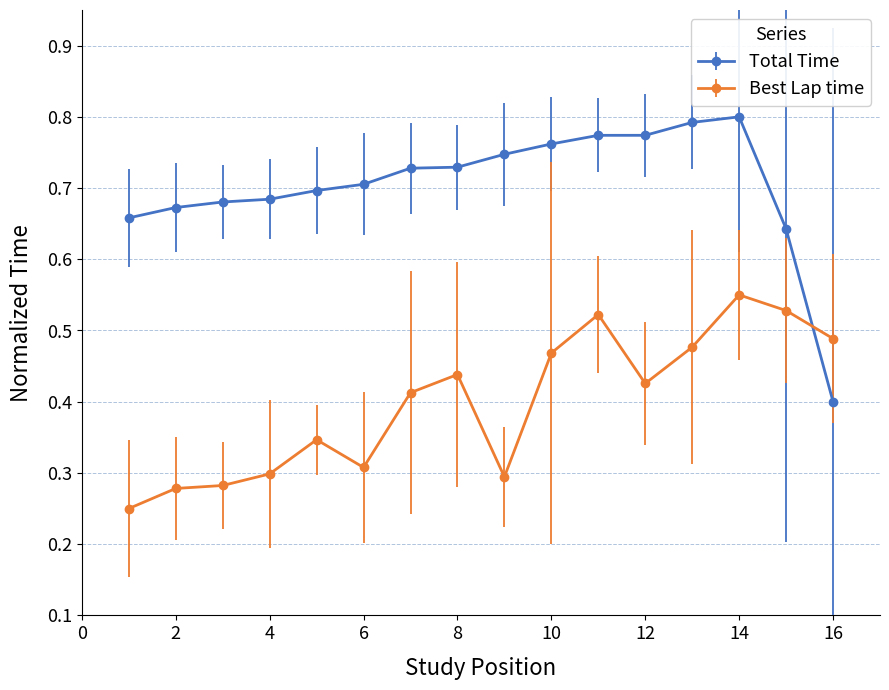

Rank the series by their average value, from lowest to highest.

Best Lap time, Total Time